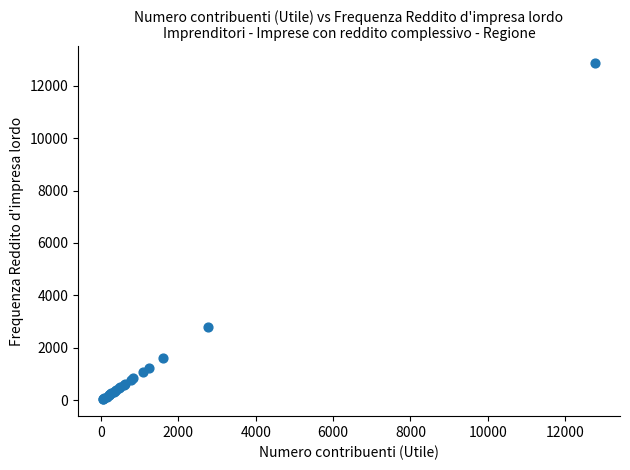

What Y value in the scatter plot is closest to 6448?

2797